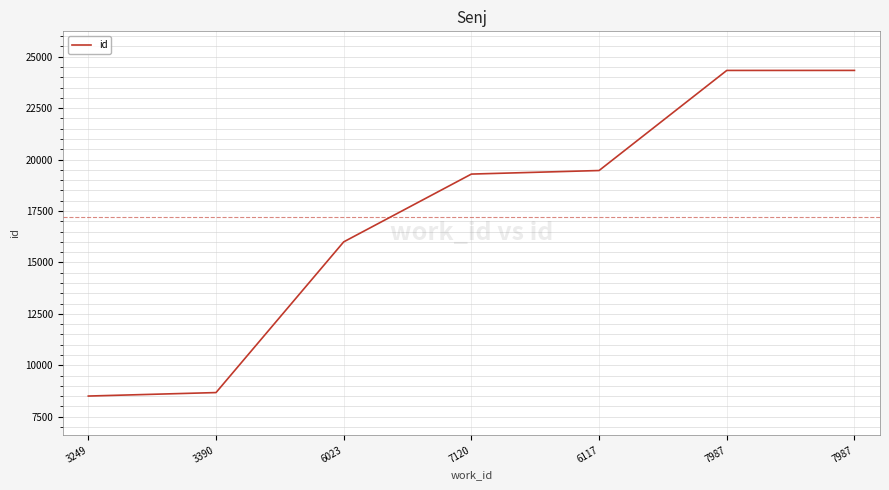

List the labels in order of value, smallest first.

3249, 3390, 6023, 7120, 6117, 7987, 7987